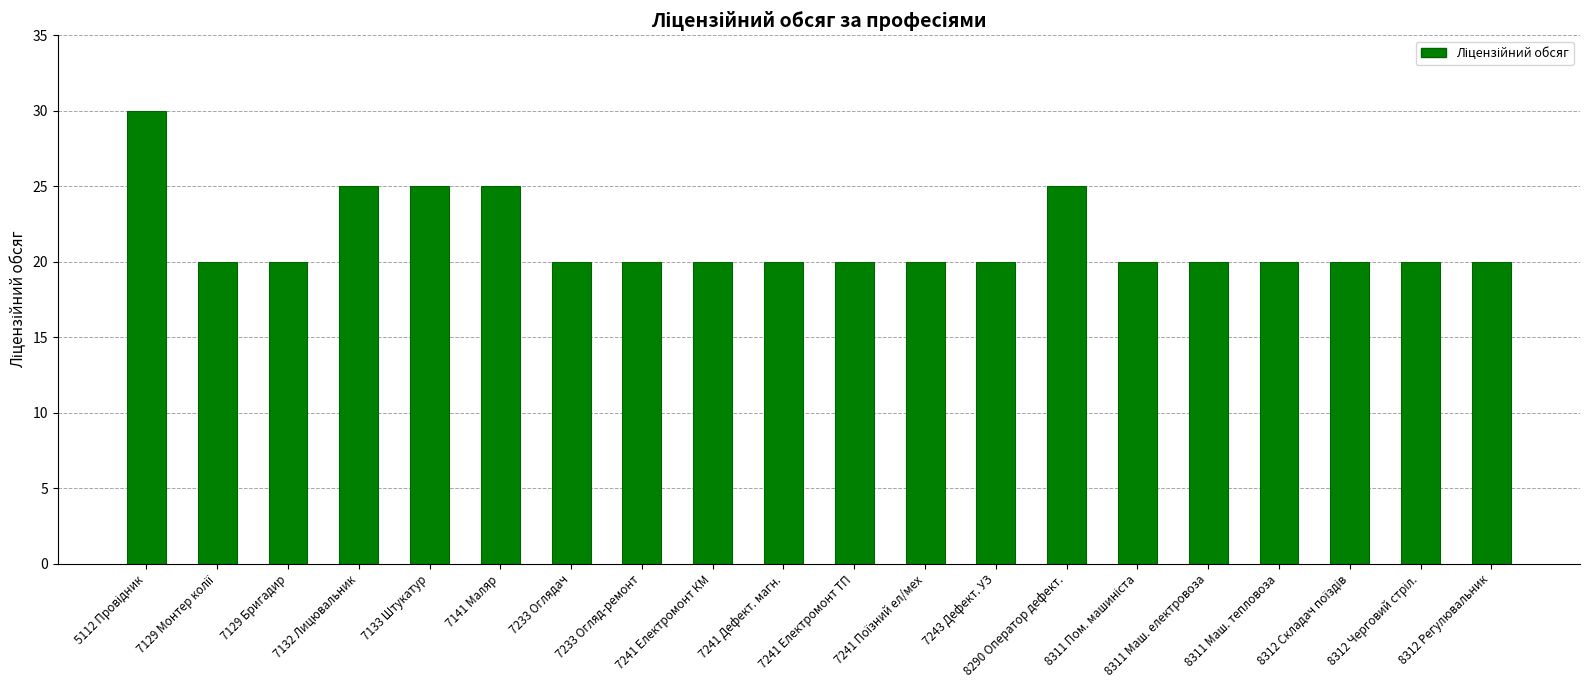

Does the chart contain stacked bars?

No